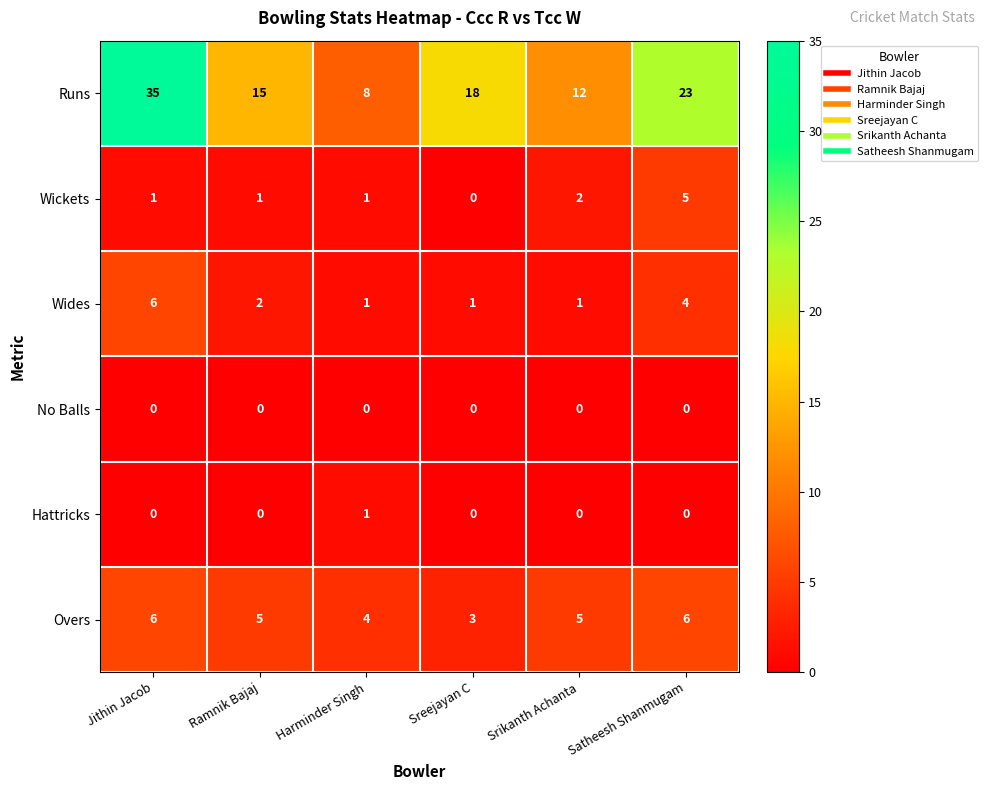

At how many categories does at least one series exceed 16?

3